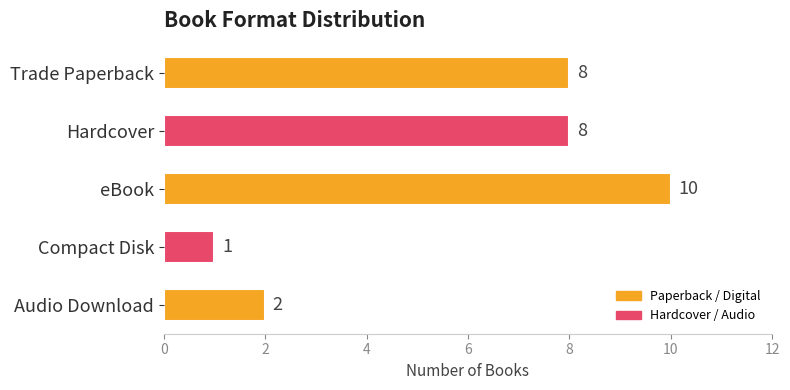

Reading bottom to top, extract all data points from this chart.

Audio Download=2	Compact Disk=1	eBook=10	Hardcover=8	Trade Paperback=8